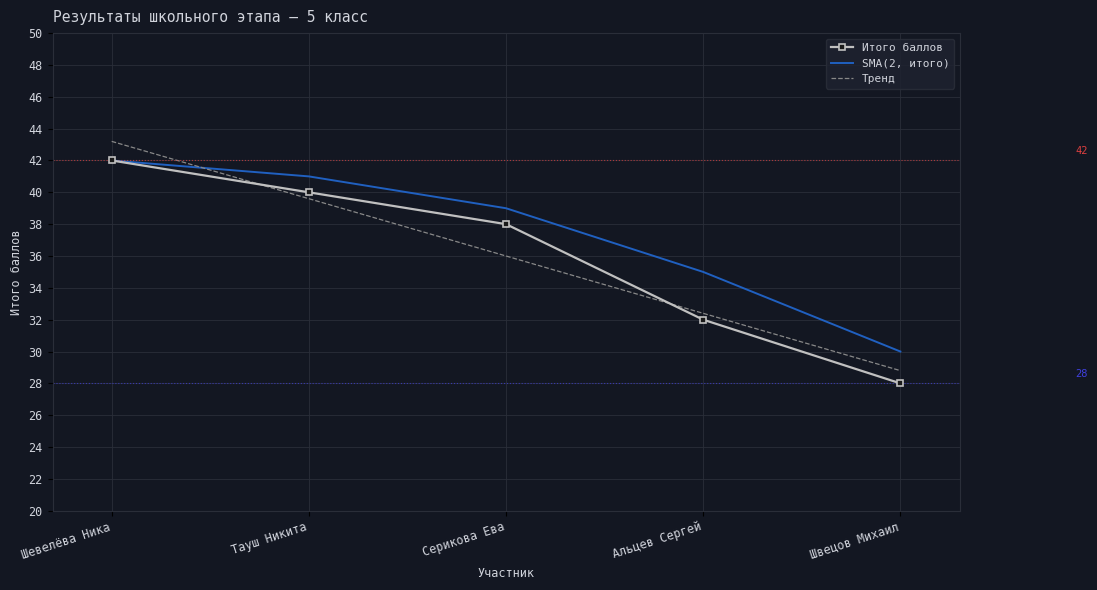

True or false: SMA(2, итого) has a value of 22.3 at Альцев Сергей.

False